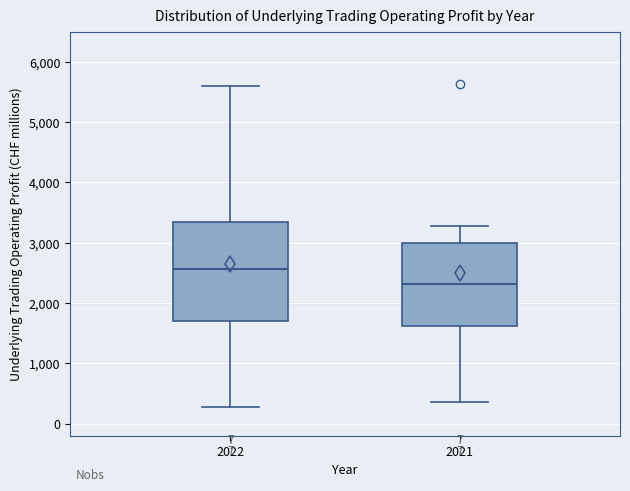

Reading left to right, read every box against the y-axis: the position of its median line, the range the box covers, and the ends of its whiskers. The values are not printed on the chart, so give them approximately, as read against the axis.

2022: median 2600, box 1700 to 3300, whiskers 300 to 5600
2021: median 2300, box 1600 to 3000, whiskers 400 to 3300